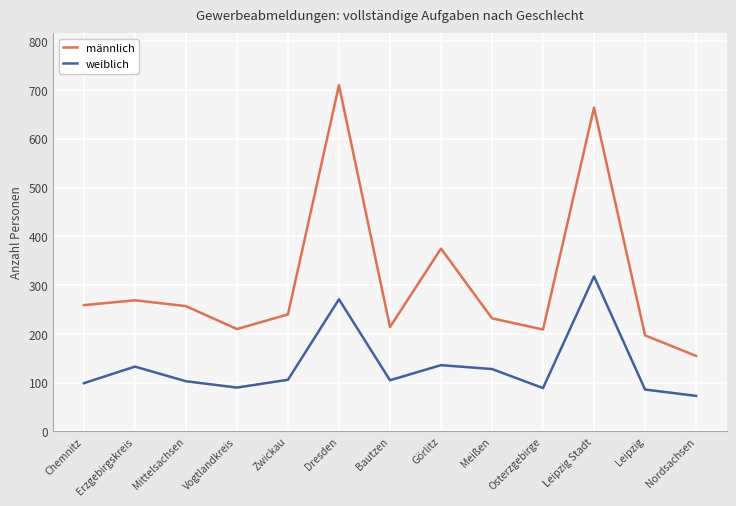

What is the label of the 13th point from the right?

Chemnitz